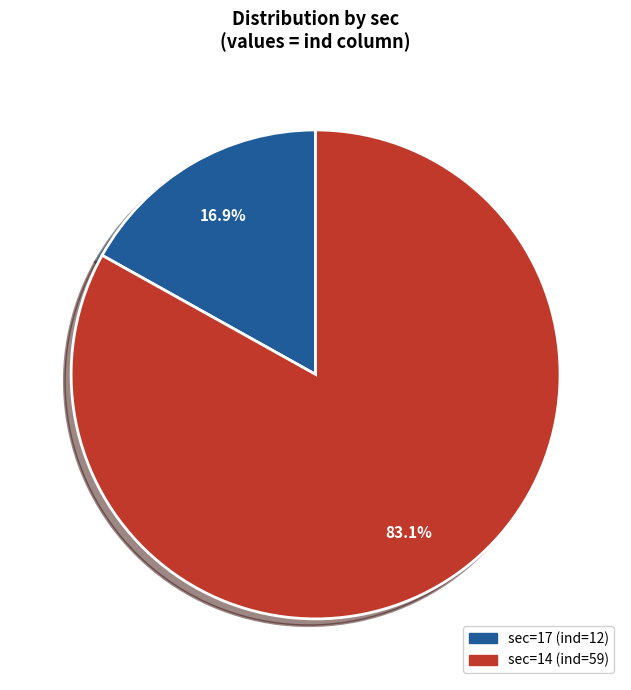

How many segments does this pie chart have?

2